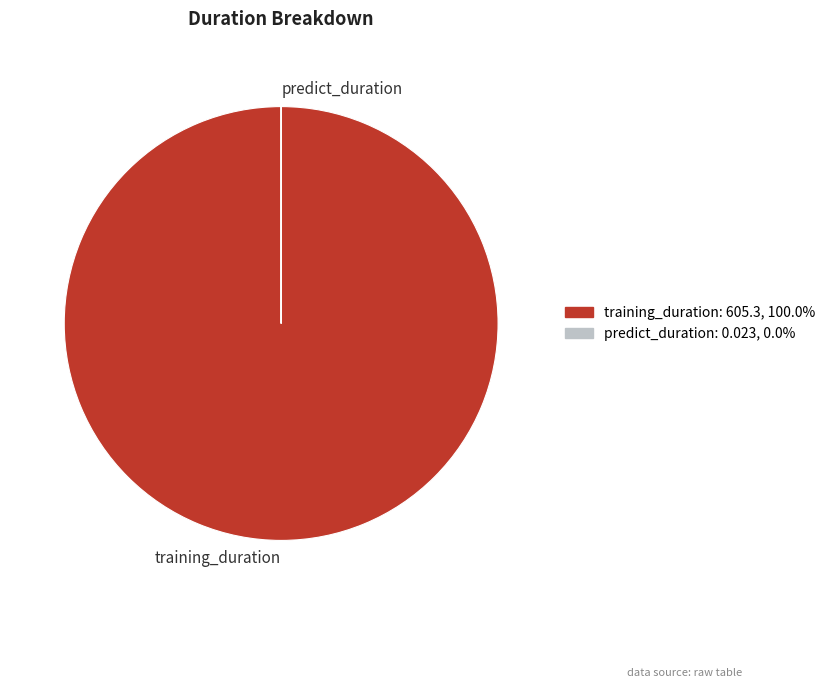

Which slice represents more than half of the pie?

training_duration